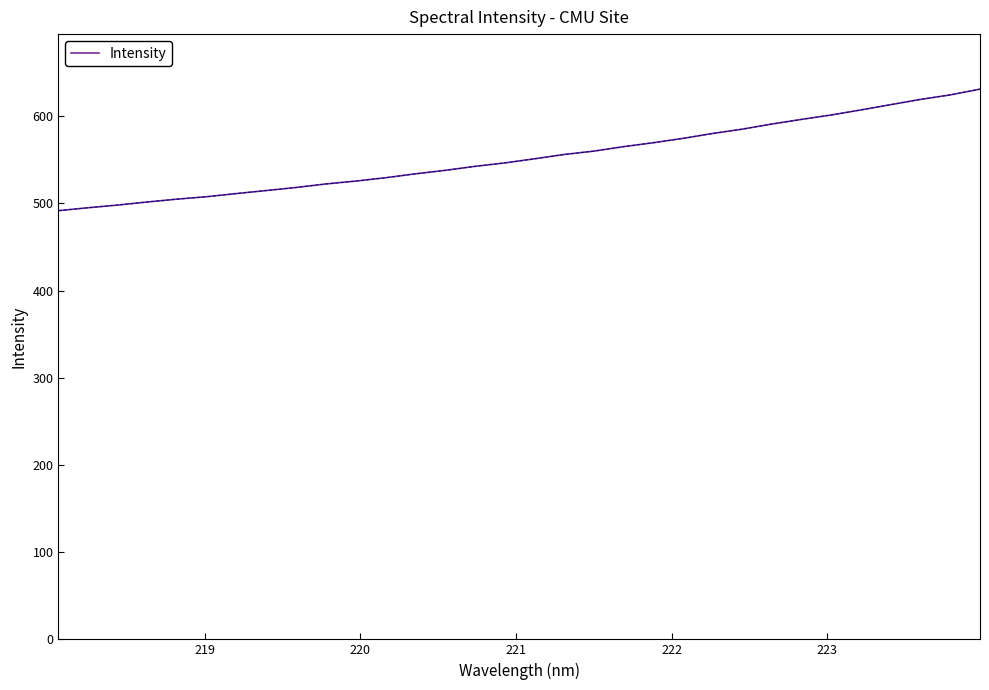

What is the greatest value displayed?

631.0